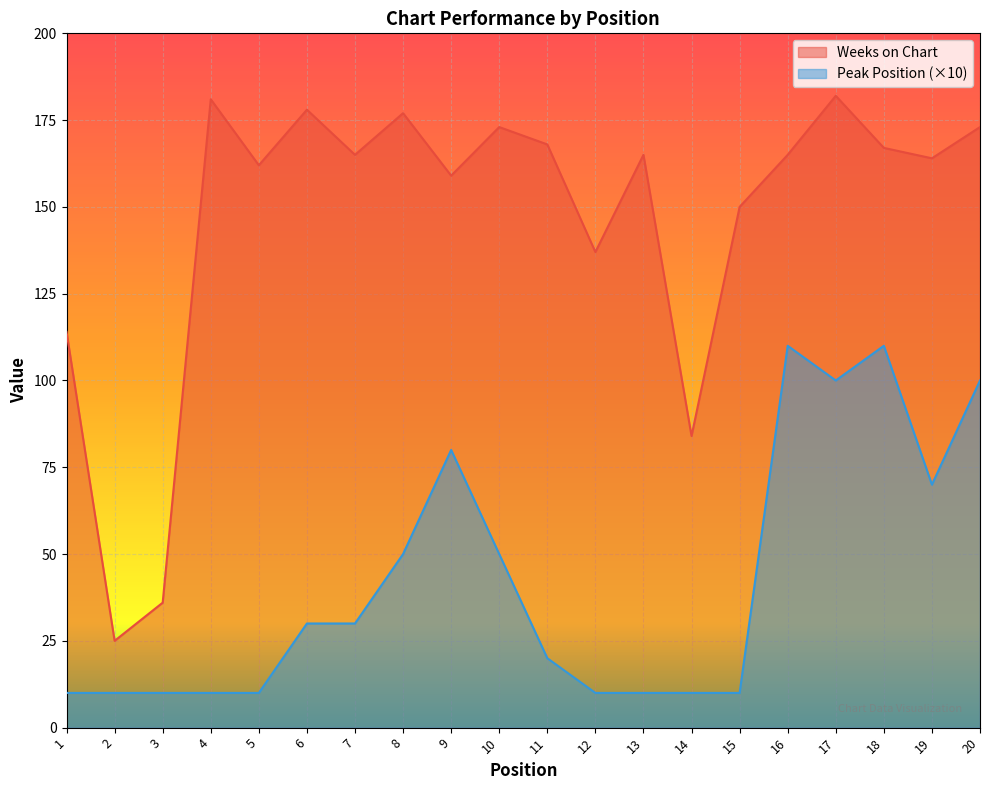

How many interior local peaks does the Weeks on Chart series have?

6